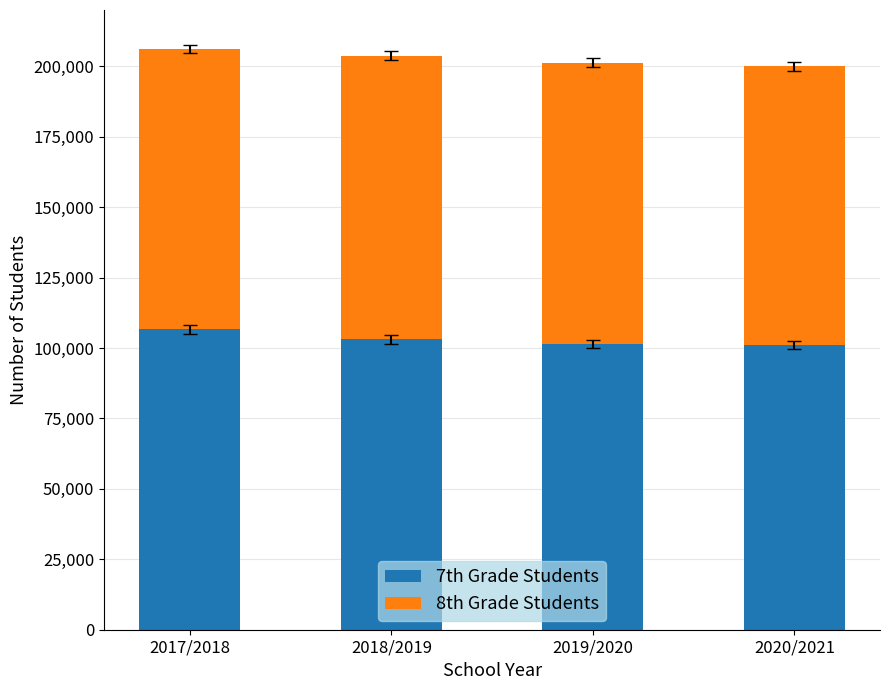

What is the total value across all series at 2018/2019?

203813